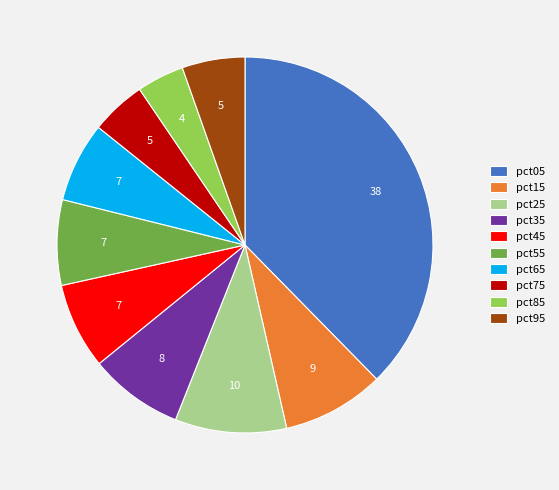

Does any single category account for the majority?

No